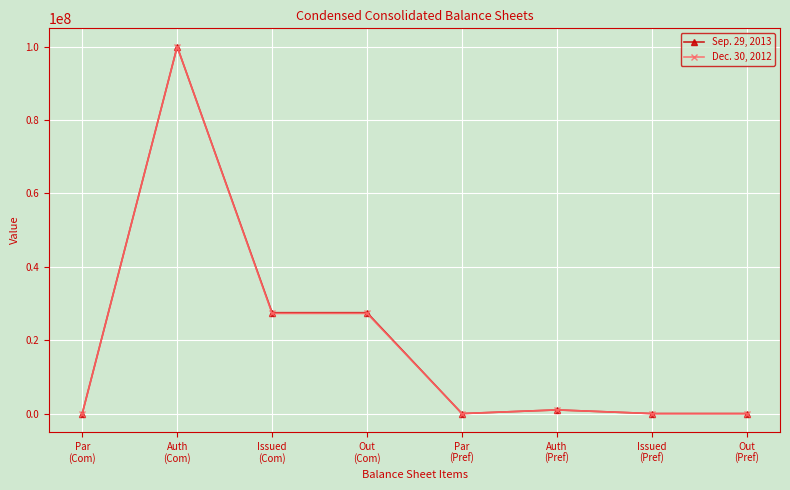

What is the maximum value shown in the chart?

100000000